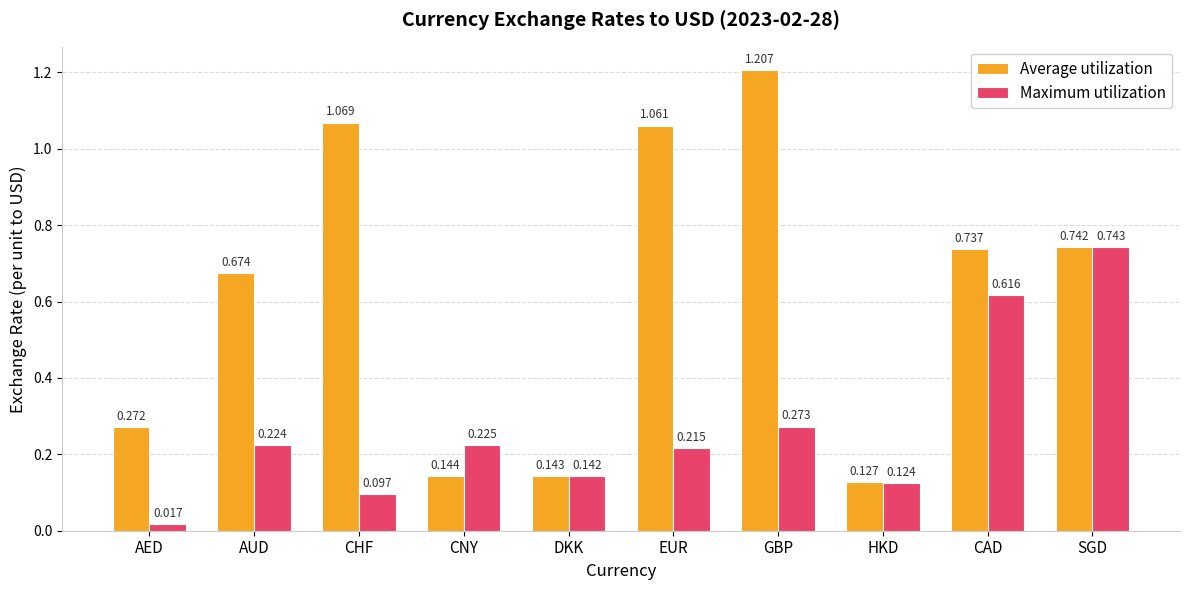

Rank the series by their average value, from highest to lowest.

Average utilization, Maximum utilization